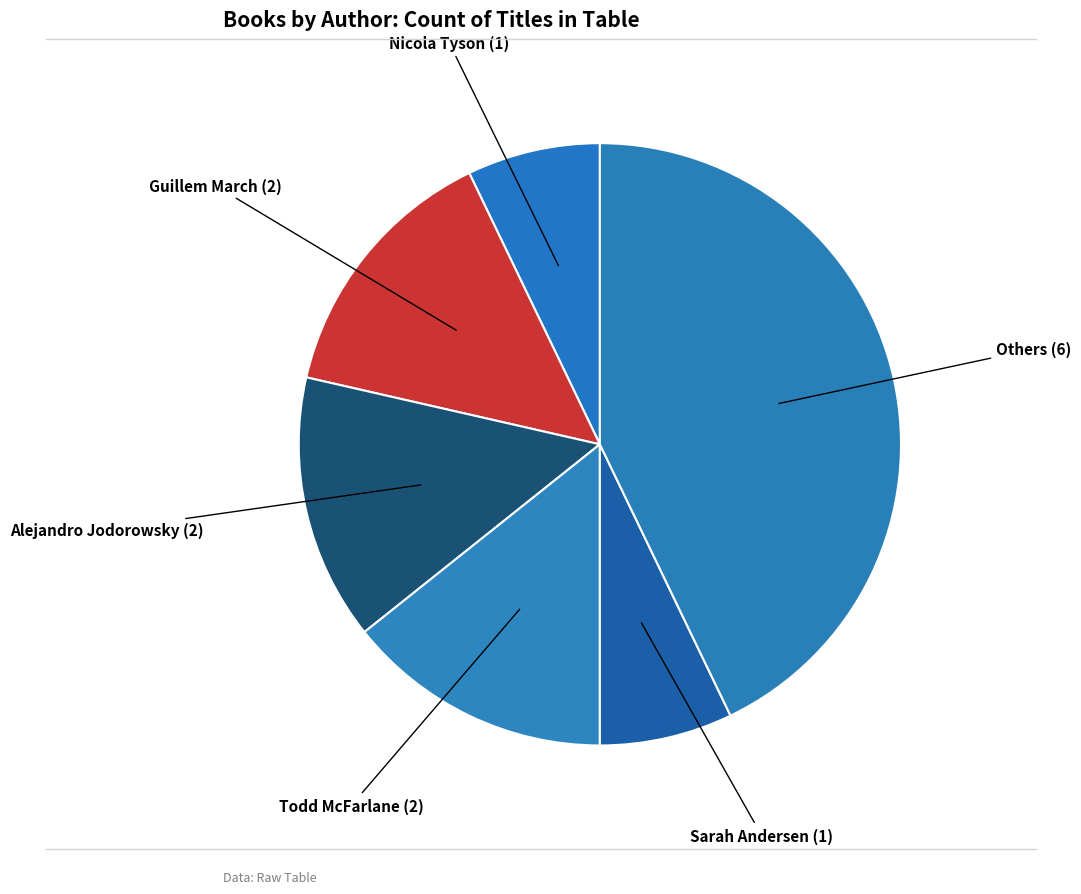

How many segments does this pie chart have?

6